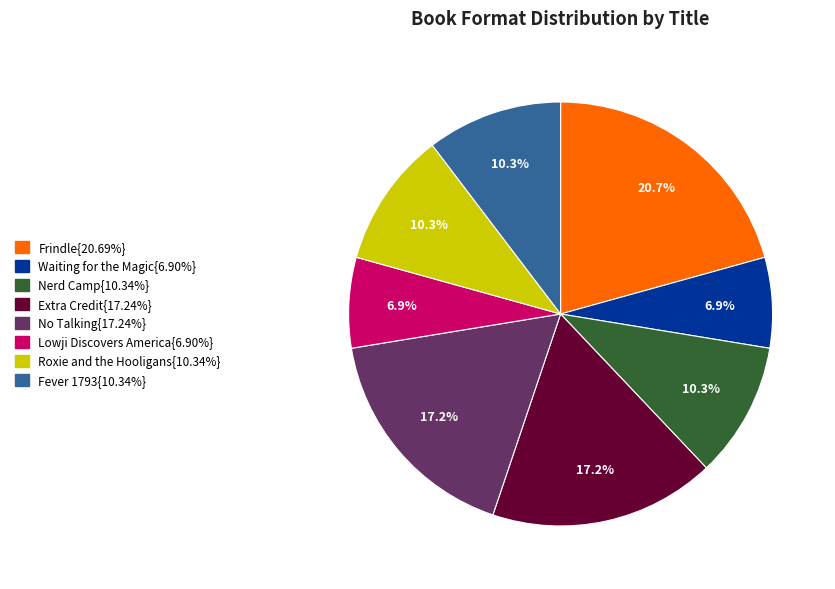

Is there a majority slice in this chart?

No